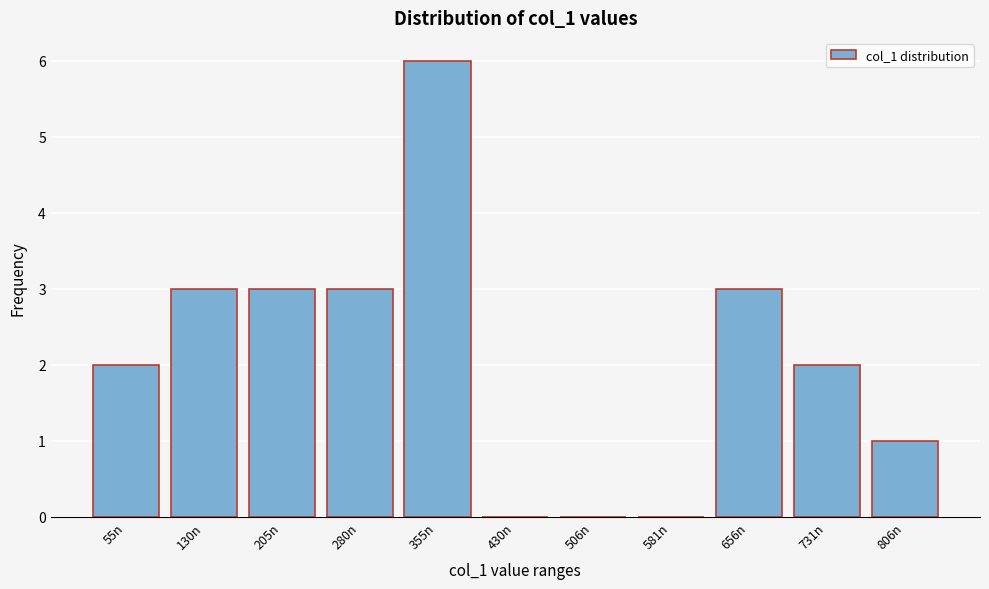

Reading left to right, extract all data points from this chart.

55n=2	130n=3	205n=3	280n=3	355n=6	430n=0	506n=0	581n=0	656n=3	731n=2	806n=1